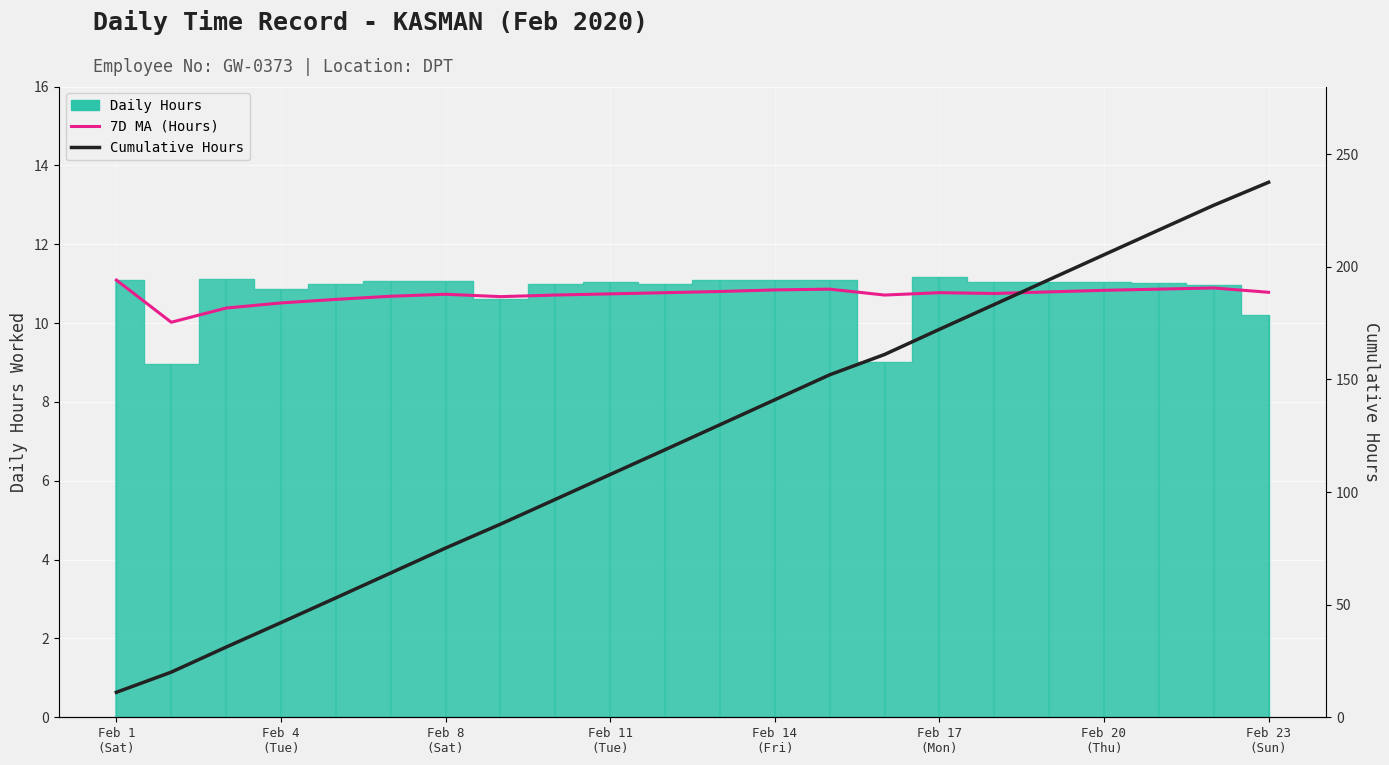

True or false: Cumulative Hours and 7D MA (Hours) intersect in this chart.

False